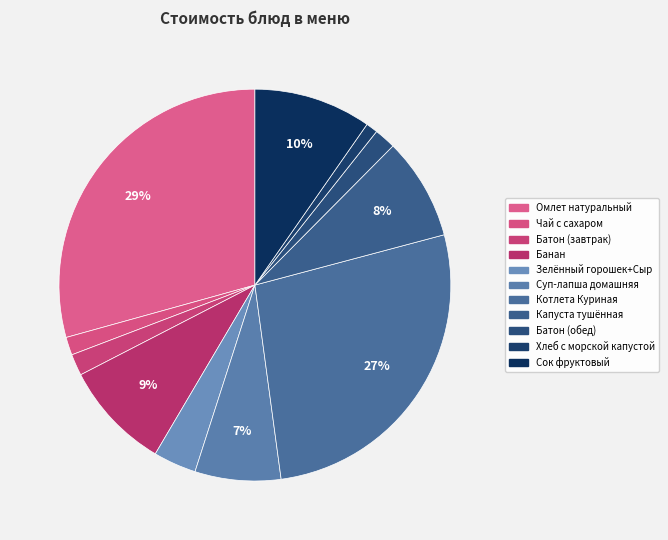

Count the number of slices in the pie.

11